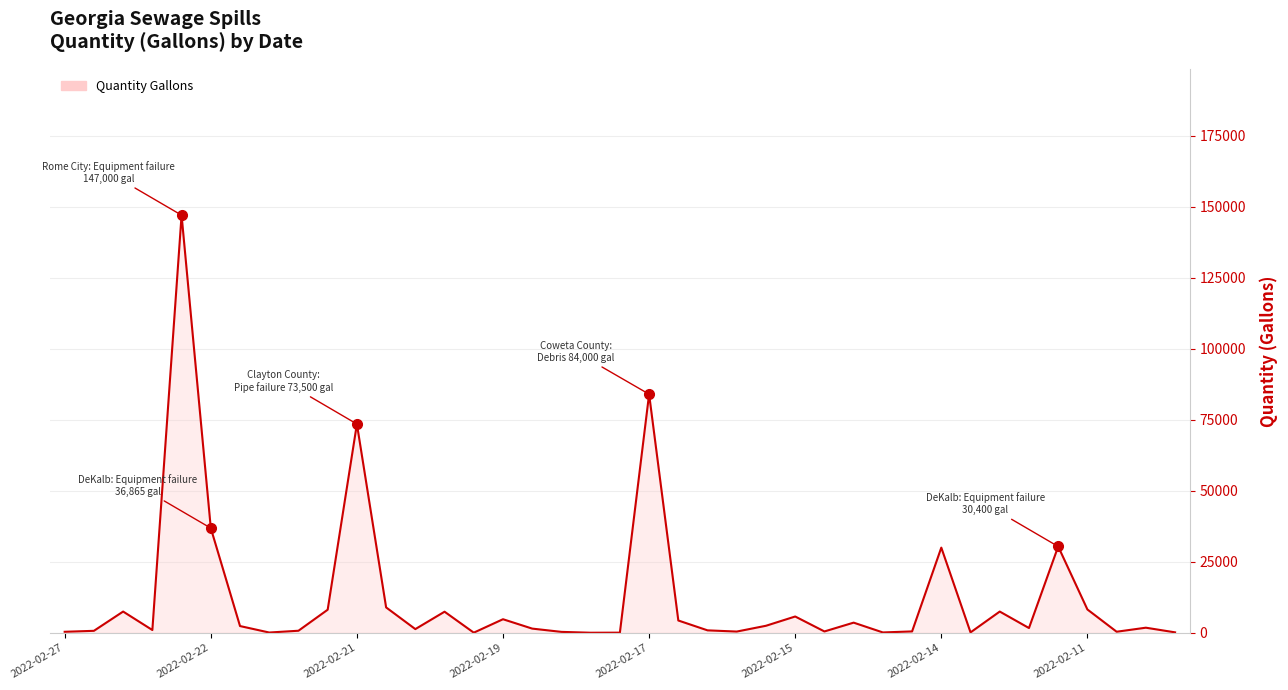

Count the number of categories in the chart.

39